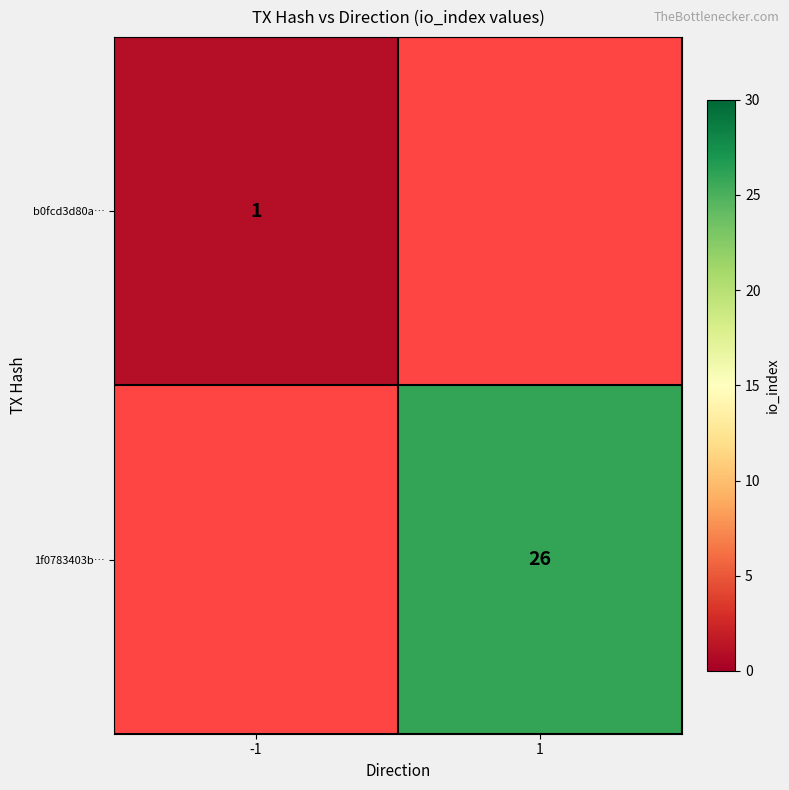

The b0fcd3d80a… series shows 1 at -1. True or false?

True